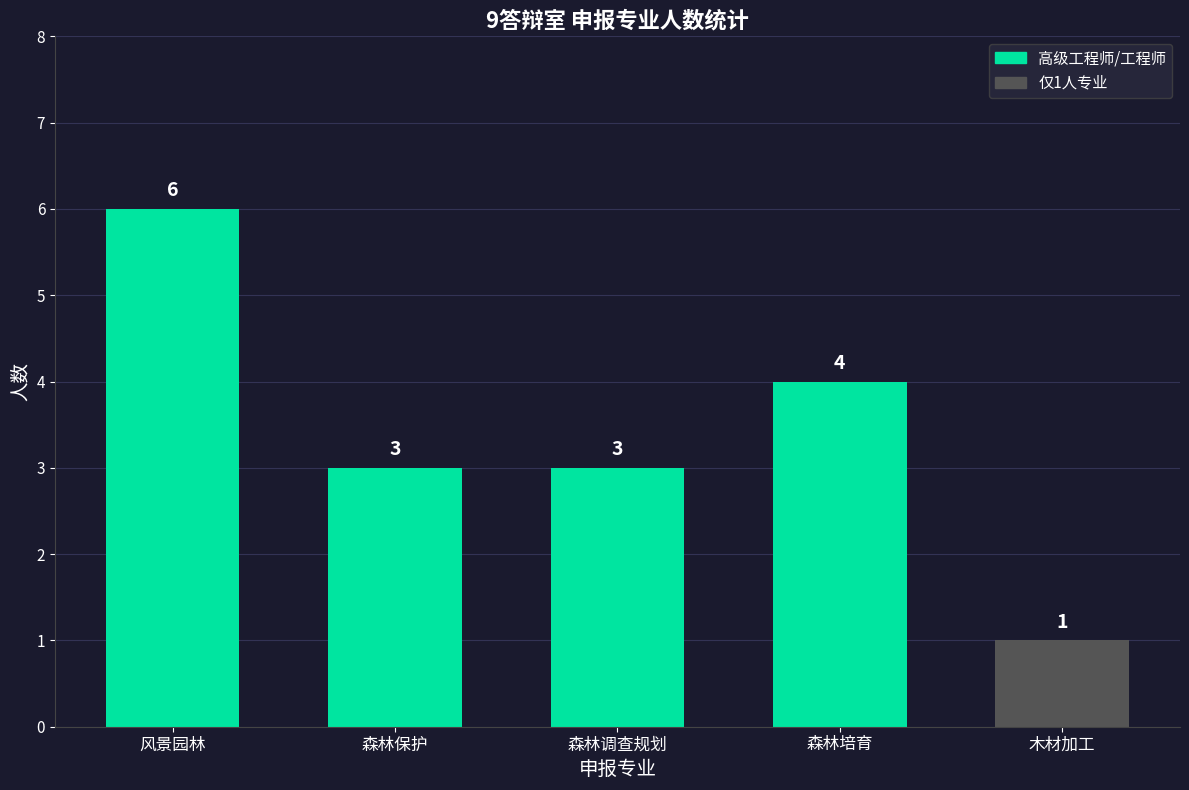

How many values are between 3 and 4?

3